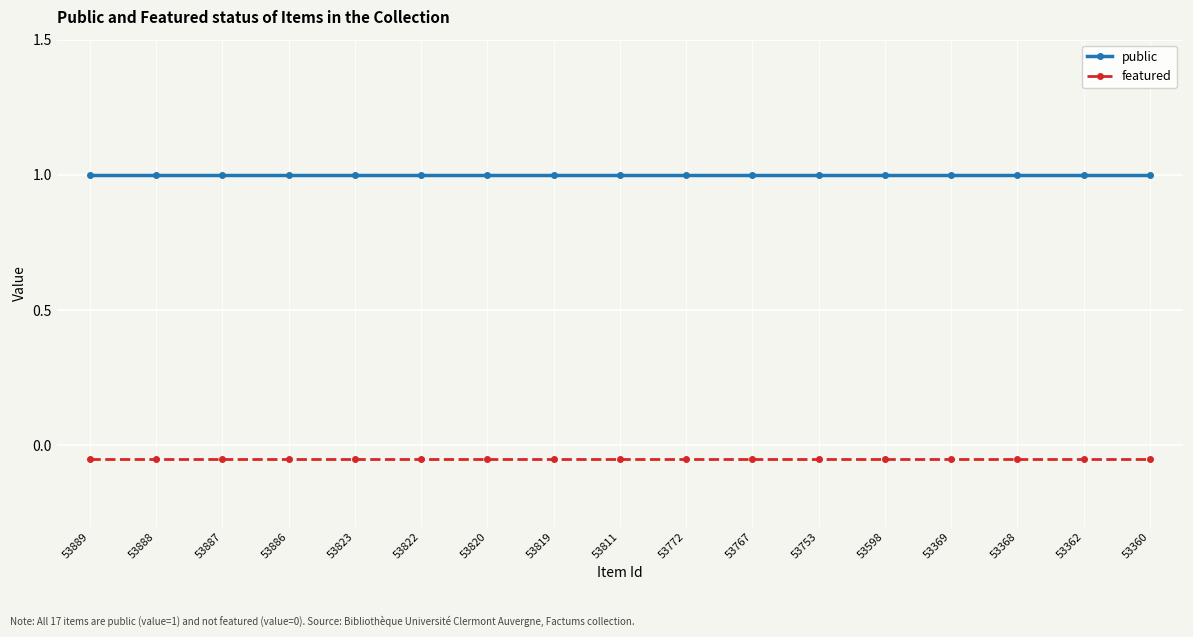

Which category has the highest value in the featured series?

53889